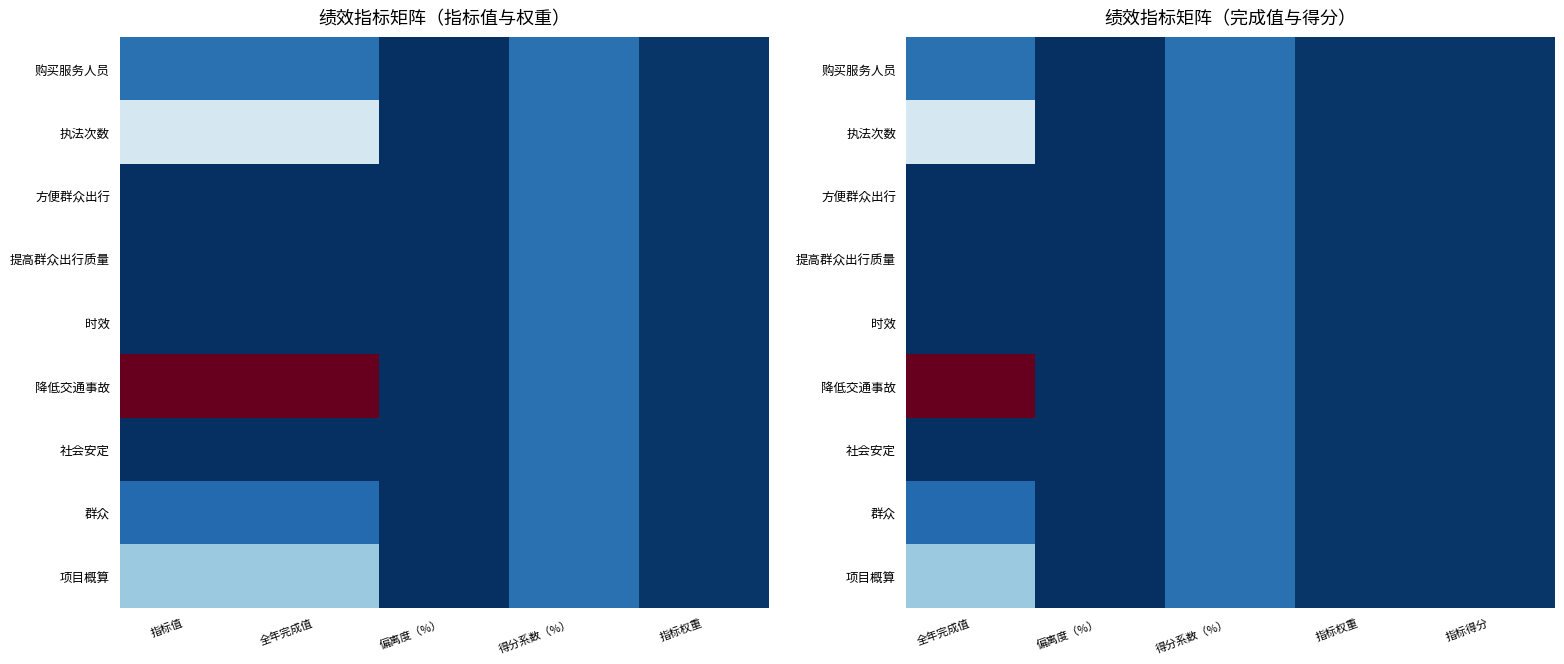

At how many categories does at least one series exceed 304?

1